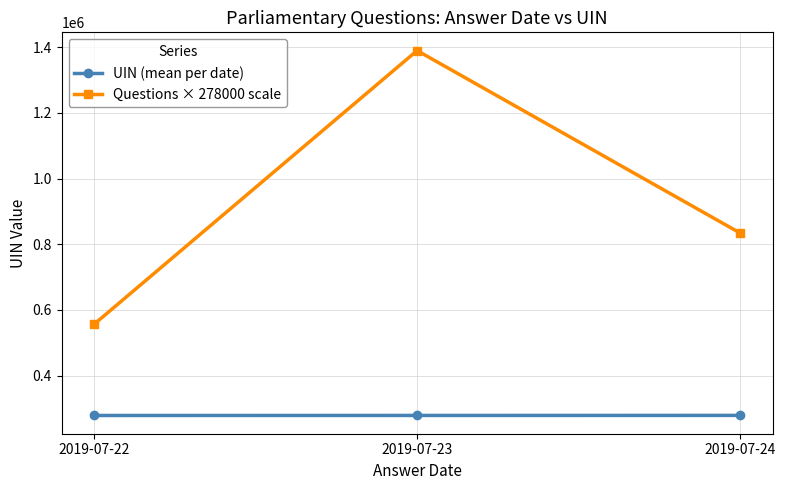

What are all the series names shown in the legend?

UIN (mean per date), Questions × 278000 scale